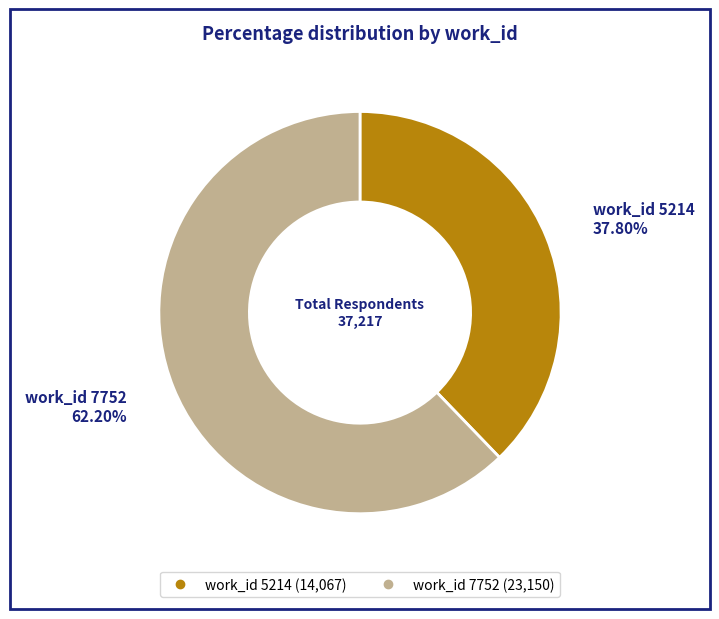

Is there a majority slice in this chart?

Yes